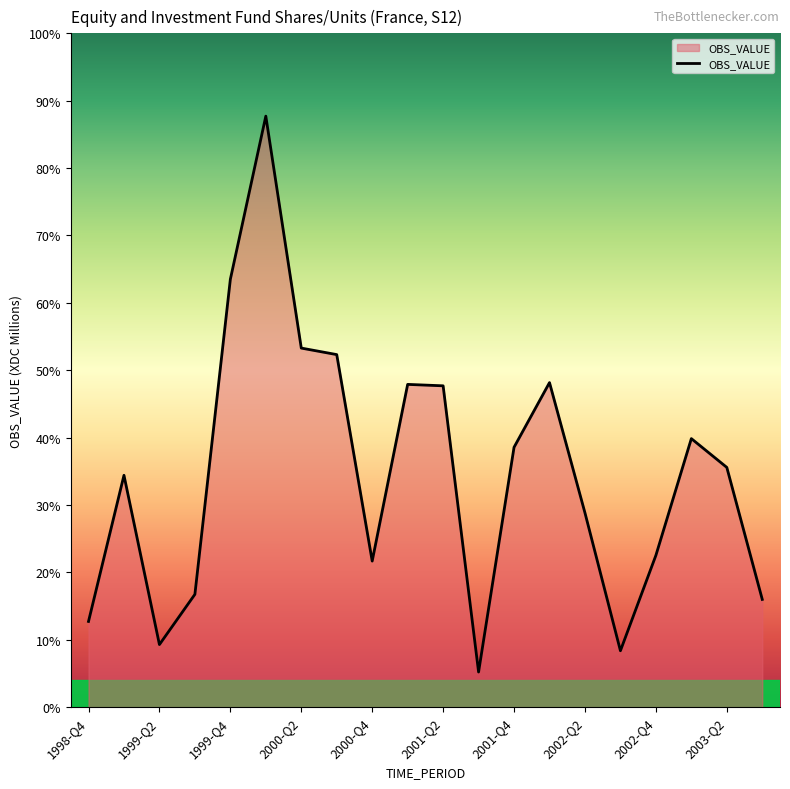

How many categories are shown in the chart?

20